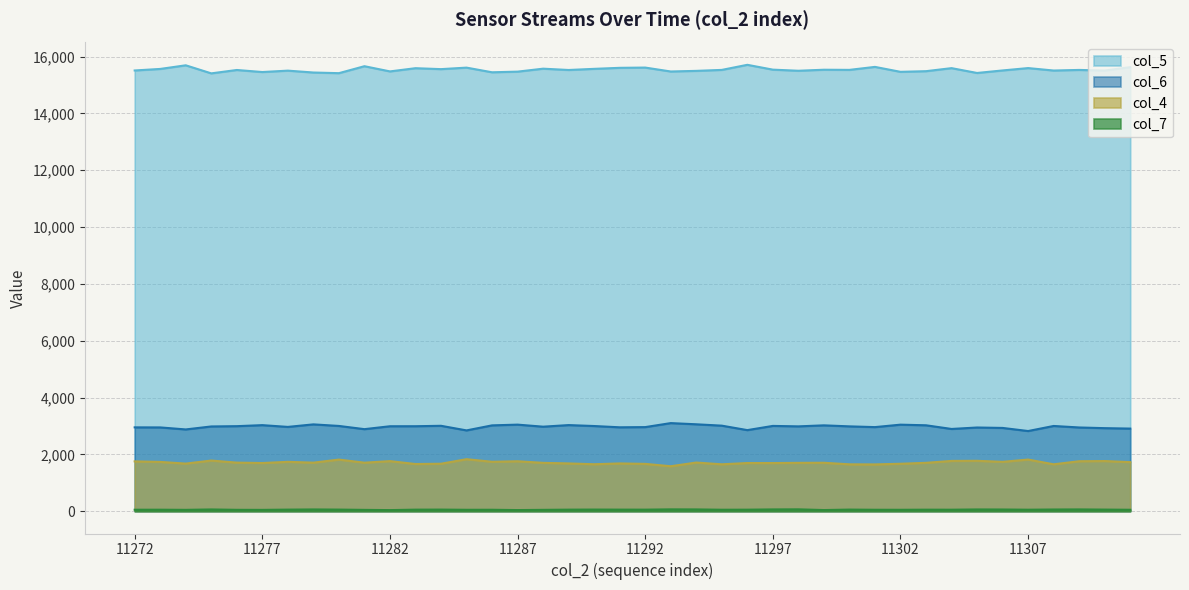

At which label does col_6 reach its minimum?

11307